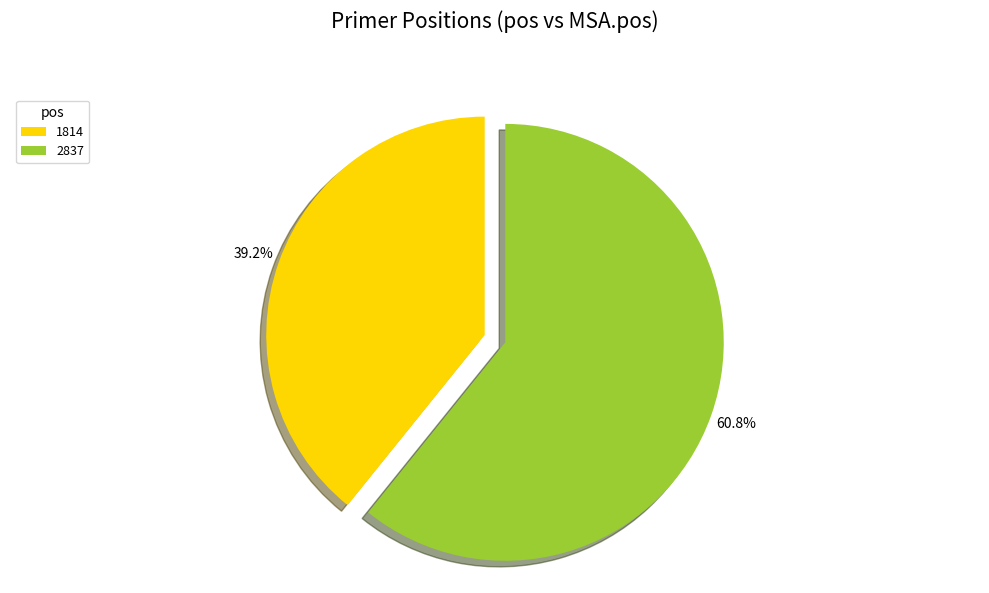

To the nearest percent, what is the combined percentage of 1814 and 2837?

100%